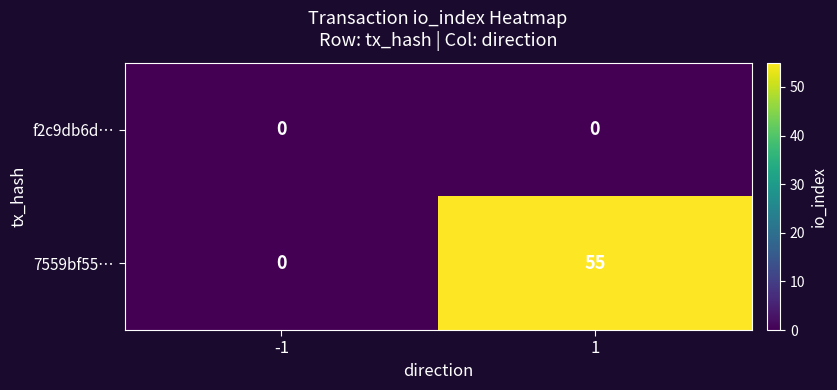

List the series in order of their peak value, highest first.

7559bf55…, f2c9db6d…